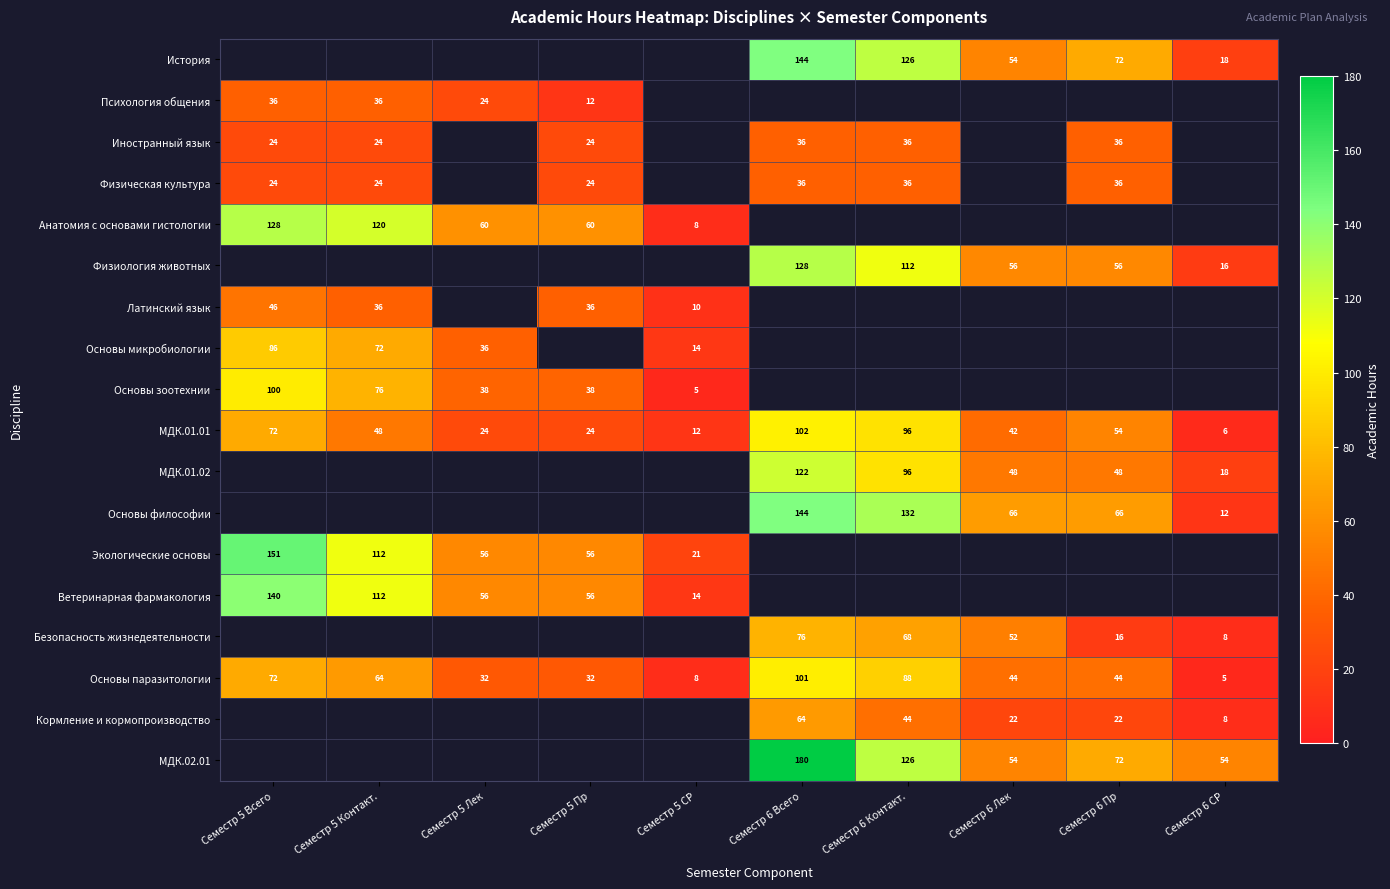

Which has a higher value, Семестр 6 Контакт. or Семестр 5 Всего?

Семестр 5 Всего